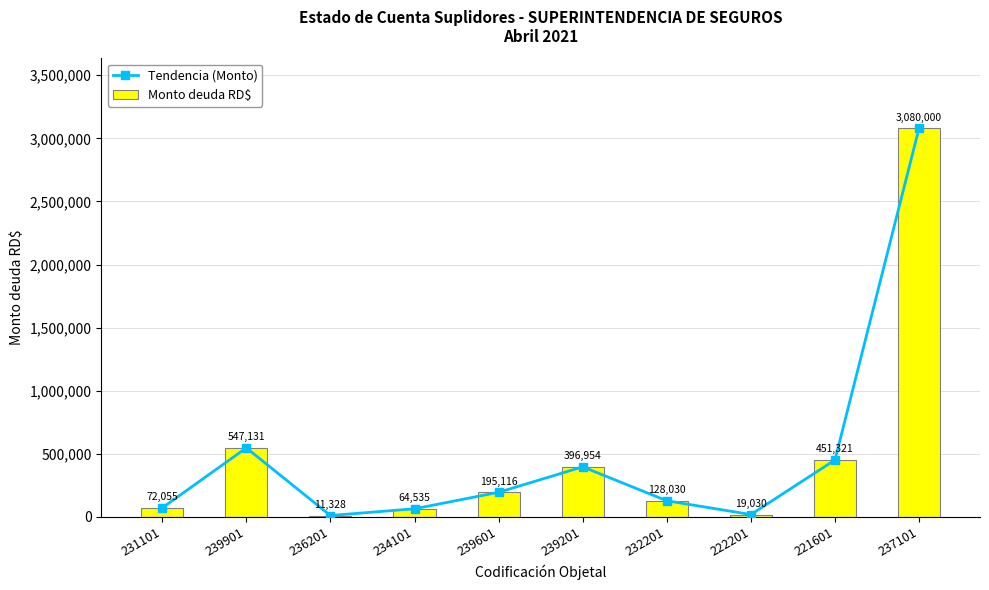

What is the label of the 6th bar from the left?

239201